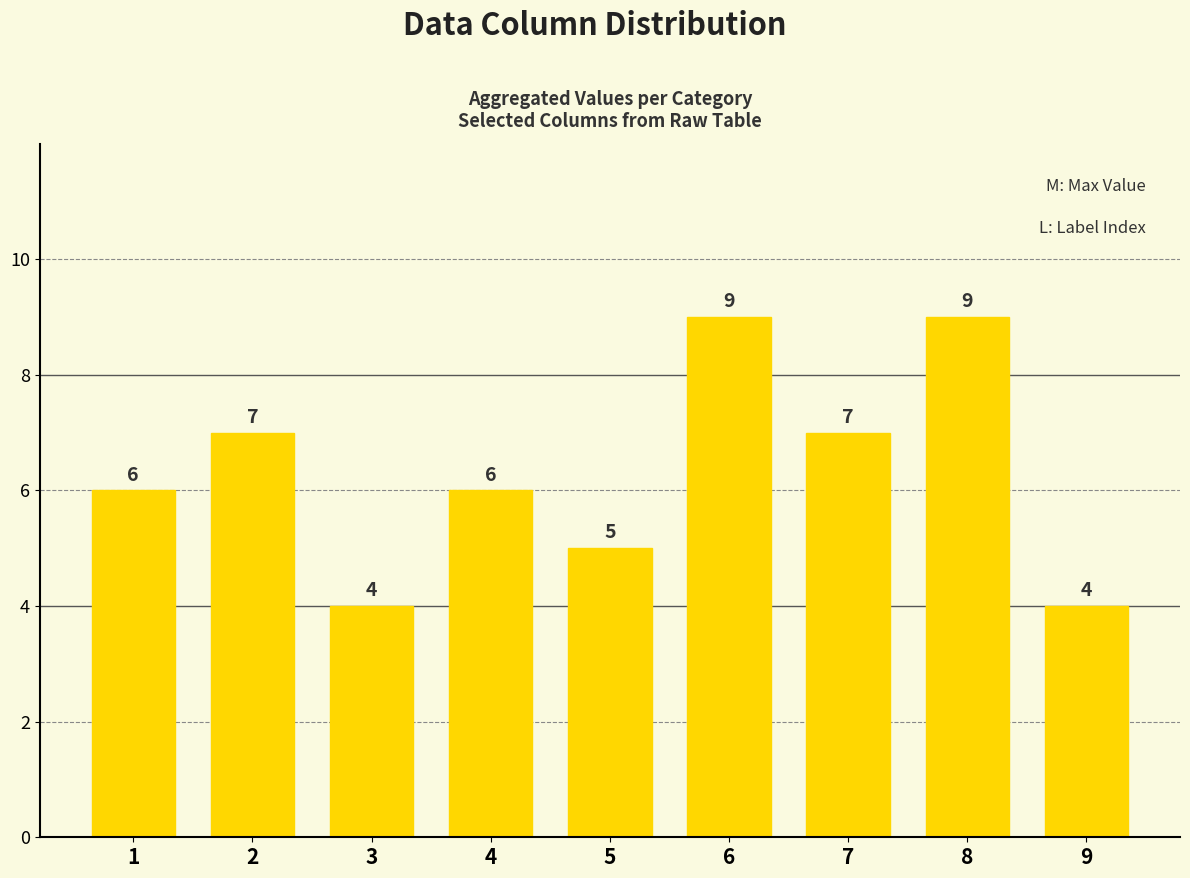

What is the sum of all values?

57